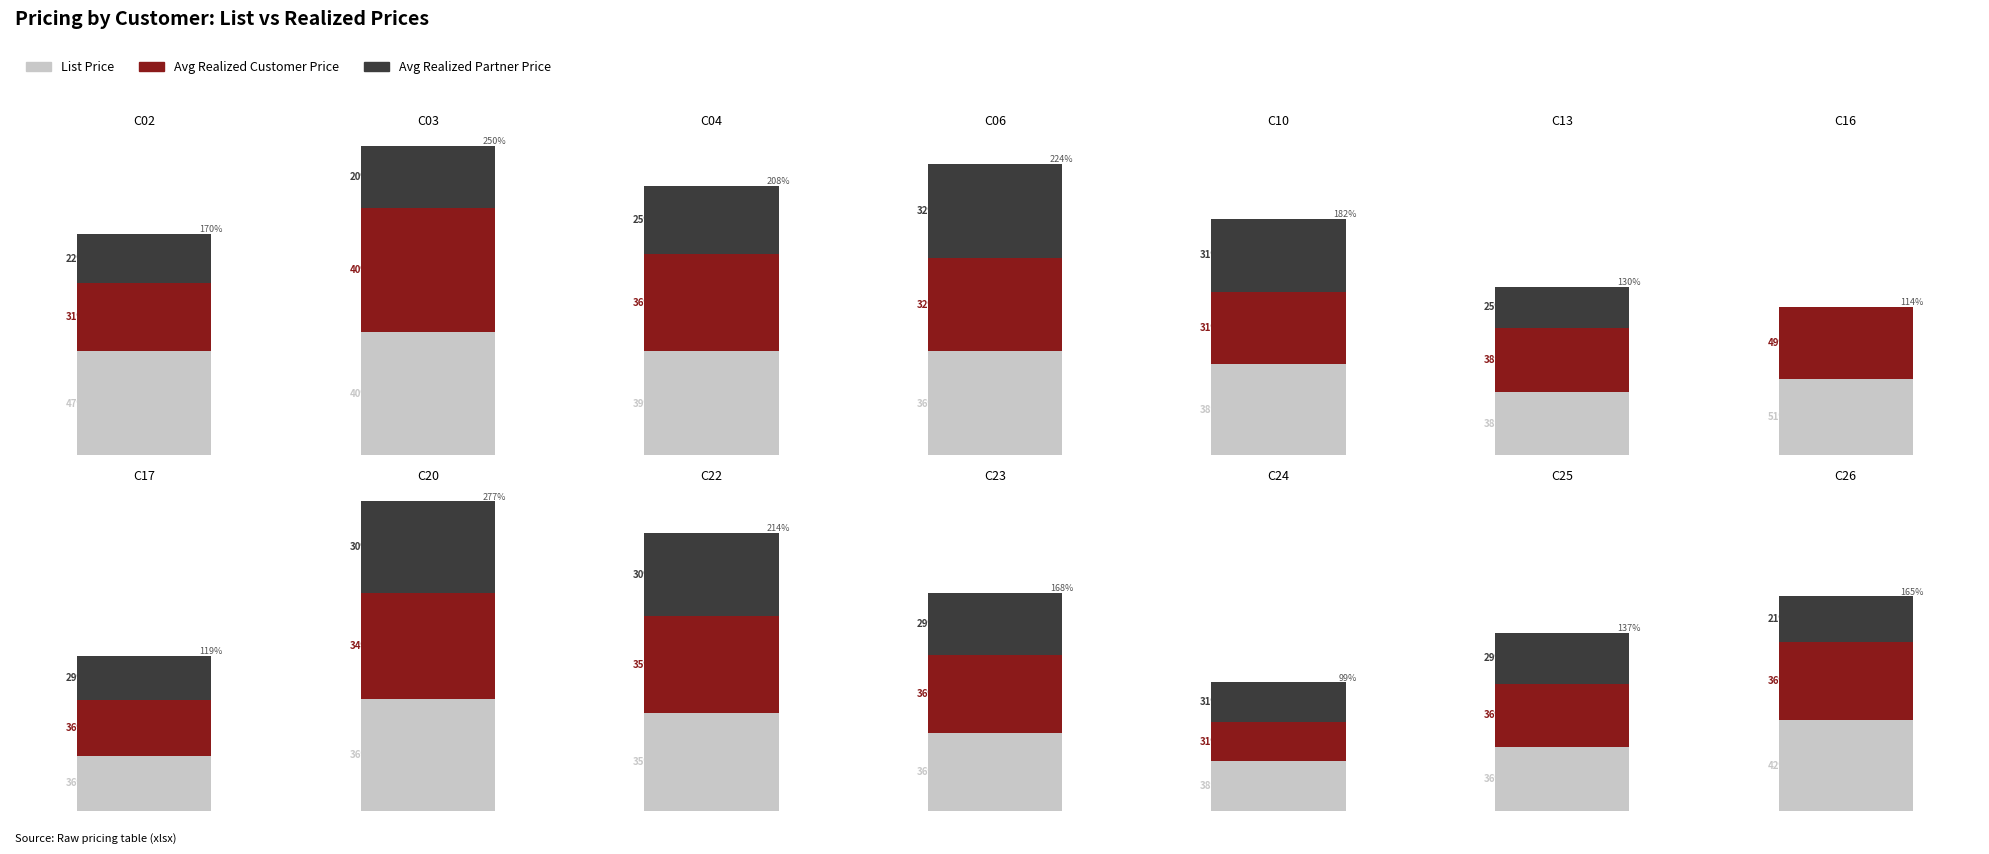

Does the chart contain any negative values?

No